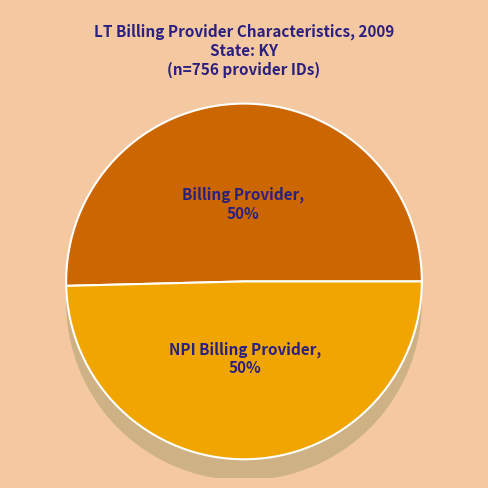

Is it true that Billing Provider is 57% of the pie?

False